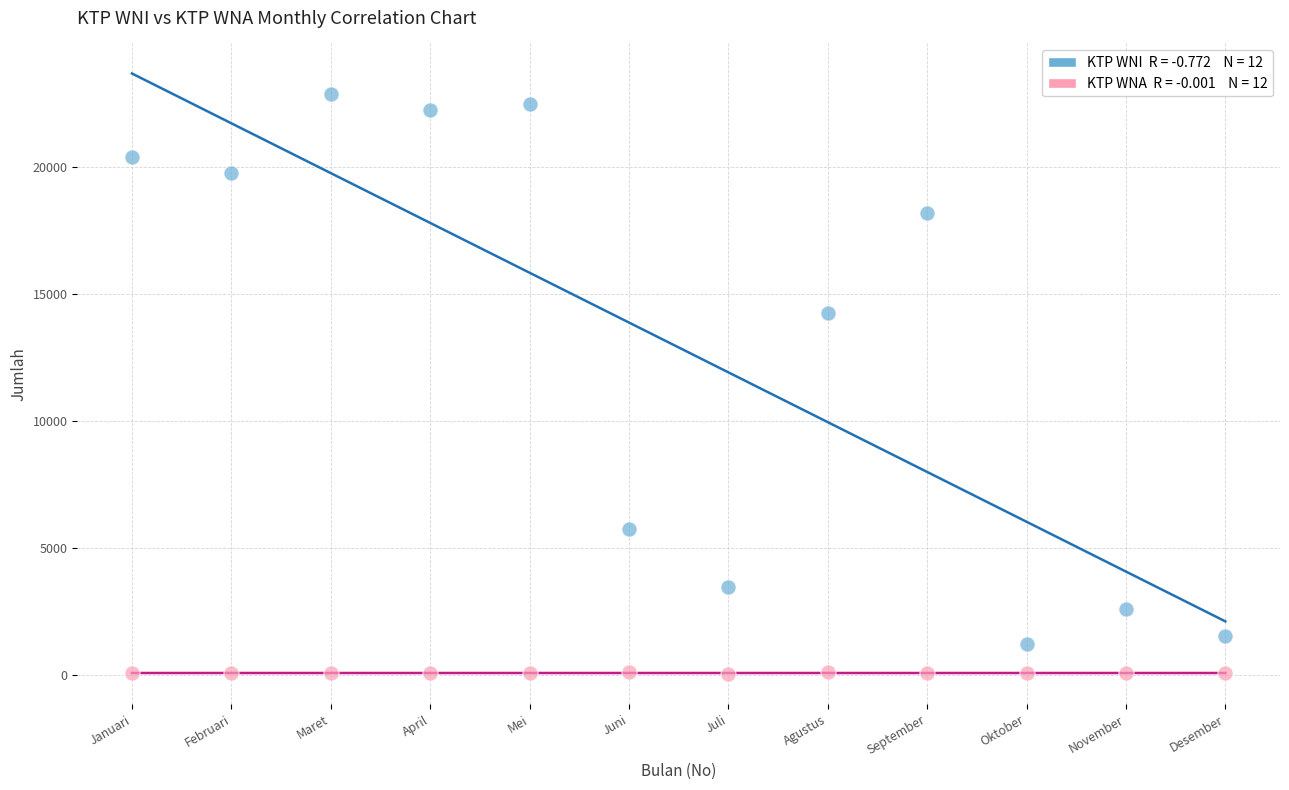

Across all data points, what is the range of Y values (max minus min)?

22838